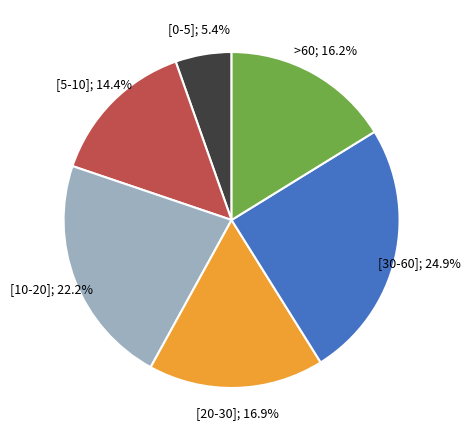

Is there any slice that represents more than half of the pie?

No